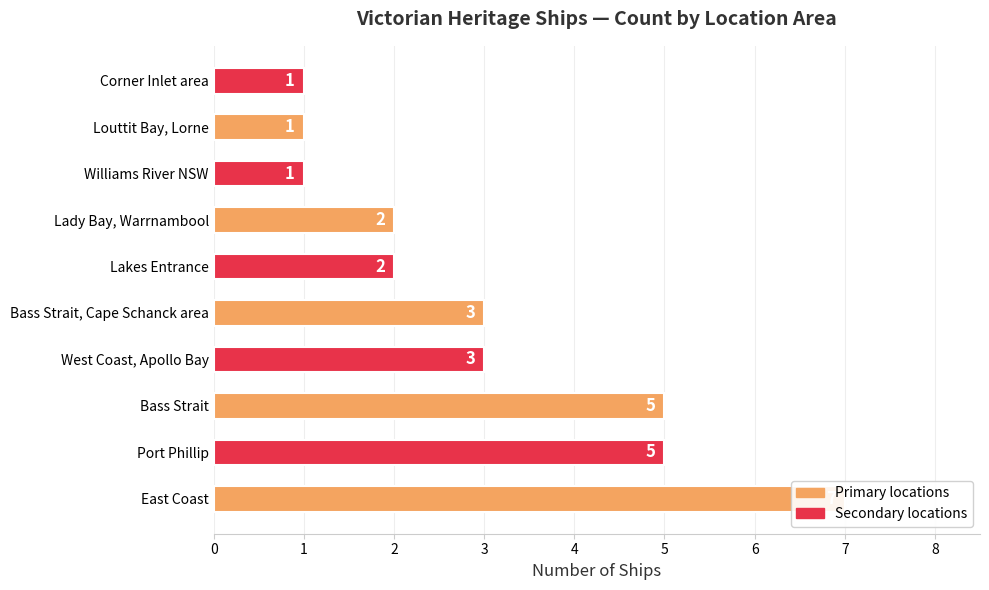

How many values are below 3?

5